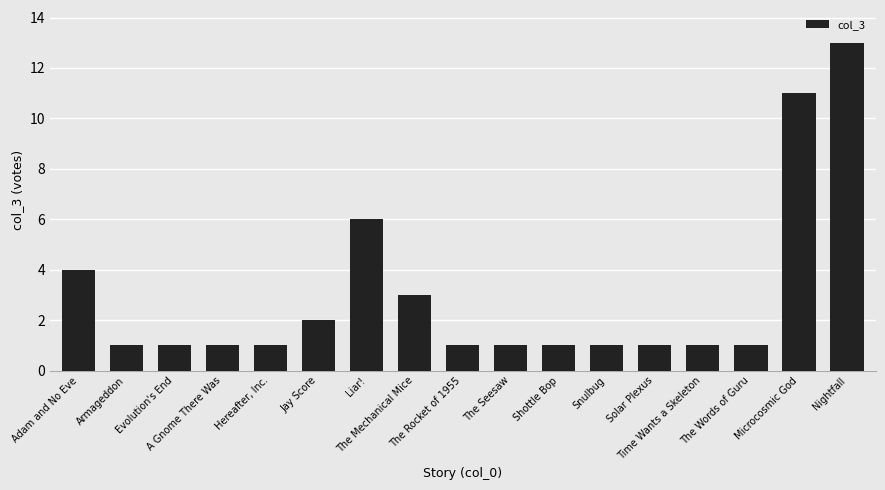

What is the greatest value displayed?

13